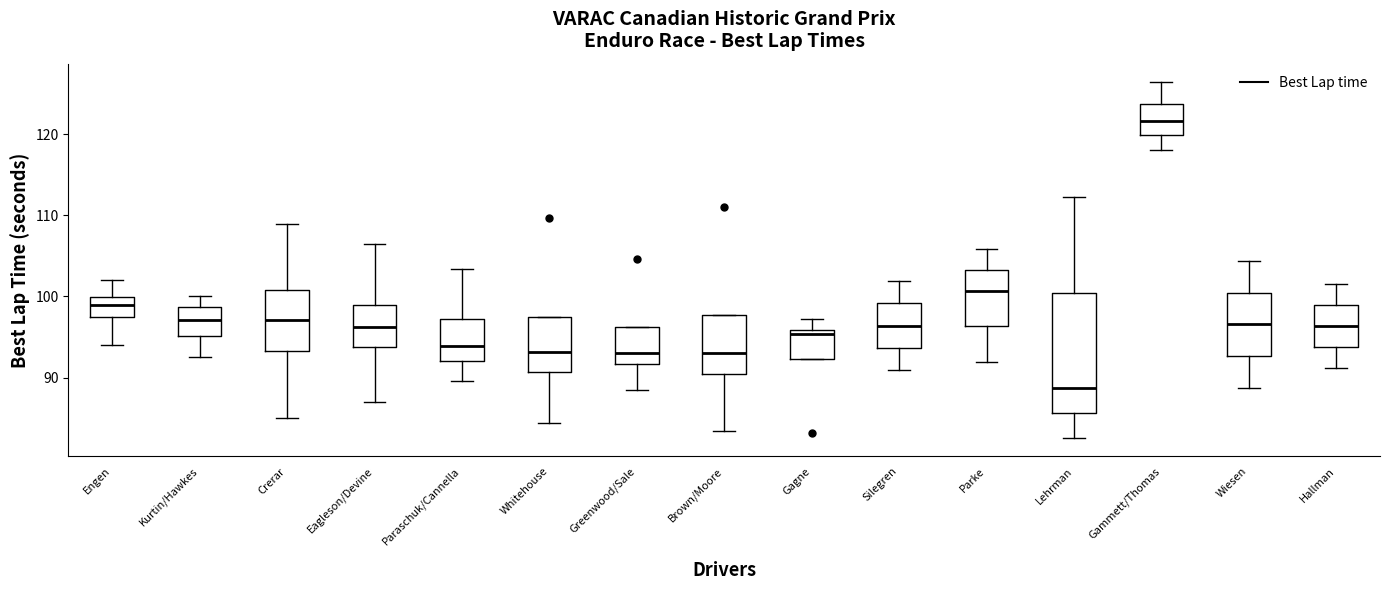

Reading left to right, read every box against the y-axis: the position of its median line, the range the box covers, and the ends of its whiskers. The values are not printed on the chart, so give them approximately, as read against the axis.

Engen: median 99, box 97 to 100, whiskers 94 to 102
Kurtin/Hawkes: median 97, box 95 to 99, whiskers 93 to 100
Crerar: median 97, box 93 to 101, whiskers 85 to 109
Eagleson/Devine: median 96, box 94 to 99, whiskers 87 to 106
Paraschuk/Cannella: median 94, box 92 to 97, whiskers 90 to 103
Whitehouse: median 93, box 91 to 97, whiskers 84 to 97
Greenwood/Sale: median 93, box 92 to 96, whiskers 88 to 96
Brown/Moore: median 93, box 90 to 98, whiskers 83 to 98
Gagne: median 95, box 92 to 96, whiskers 92 to 97
Silegren: median 96, box 94 to 99, whiskers 91 to 102
Parke: median 101, box 96 to 103, whiskers 92 to 106
Lehrman: median 89, box 86 to 100, whiskers 82 to 112
Gammett/Thomas: median 122, box 120 to 124, whiskers 118 to 126
Wiesen: median 97, box 93 to 100, whiskers 89 to 104
Hallman: median 96, box 94 to 99, whiskers 91 to 102